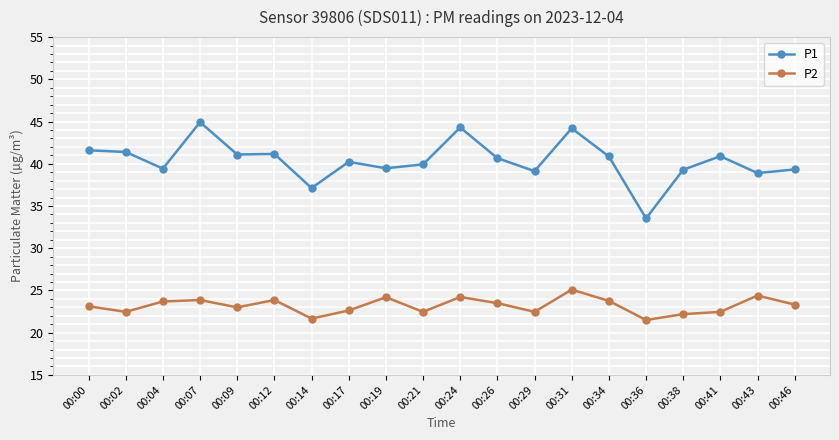

What is the approximate value of P1 at 00:24?

44.3